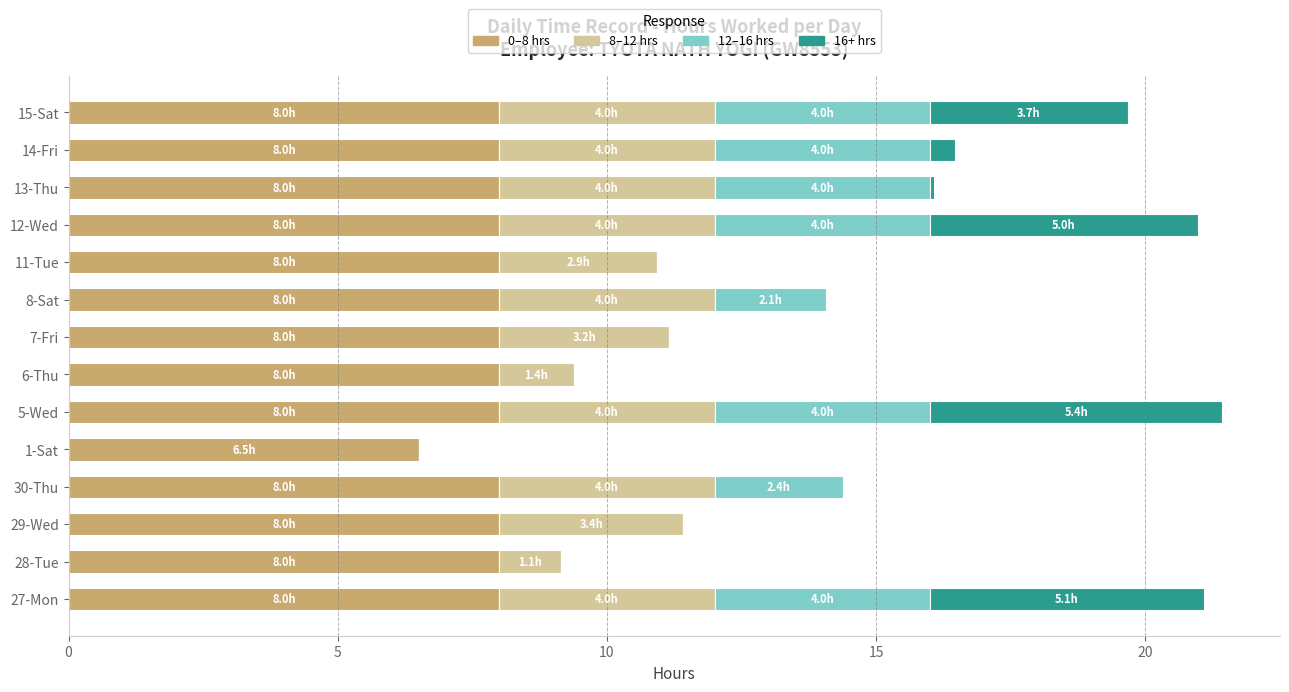

What is the total value across all series at 1-Sat?

6.5